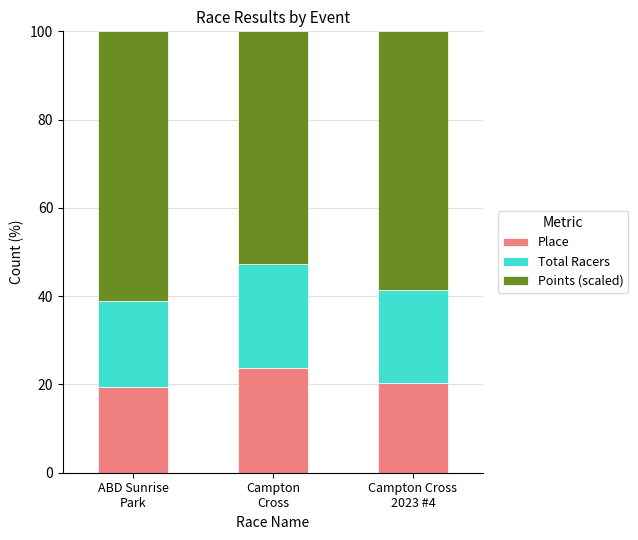

What is the average value of the Place series?

21.2